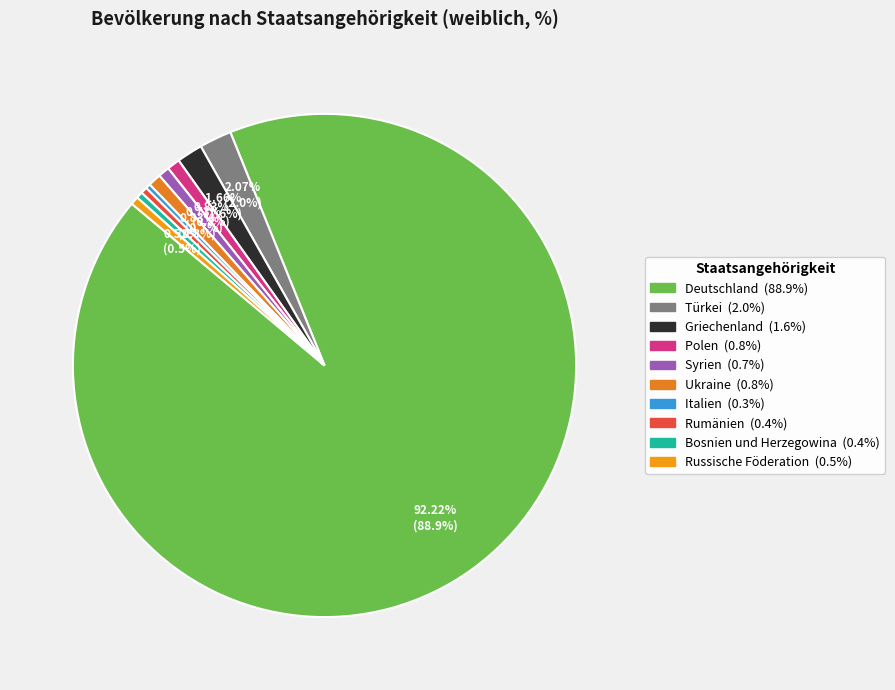

Which slice is the largest?

Deutschland